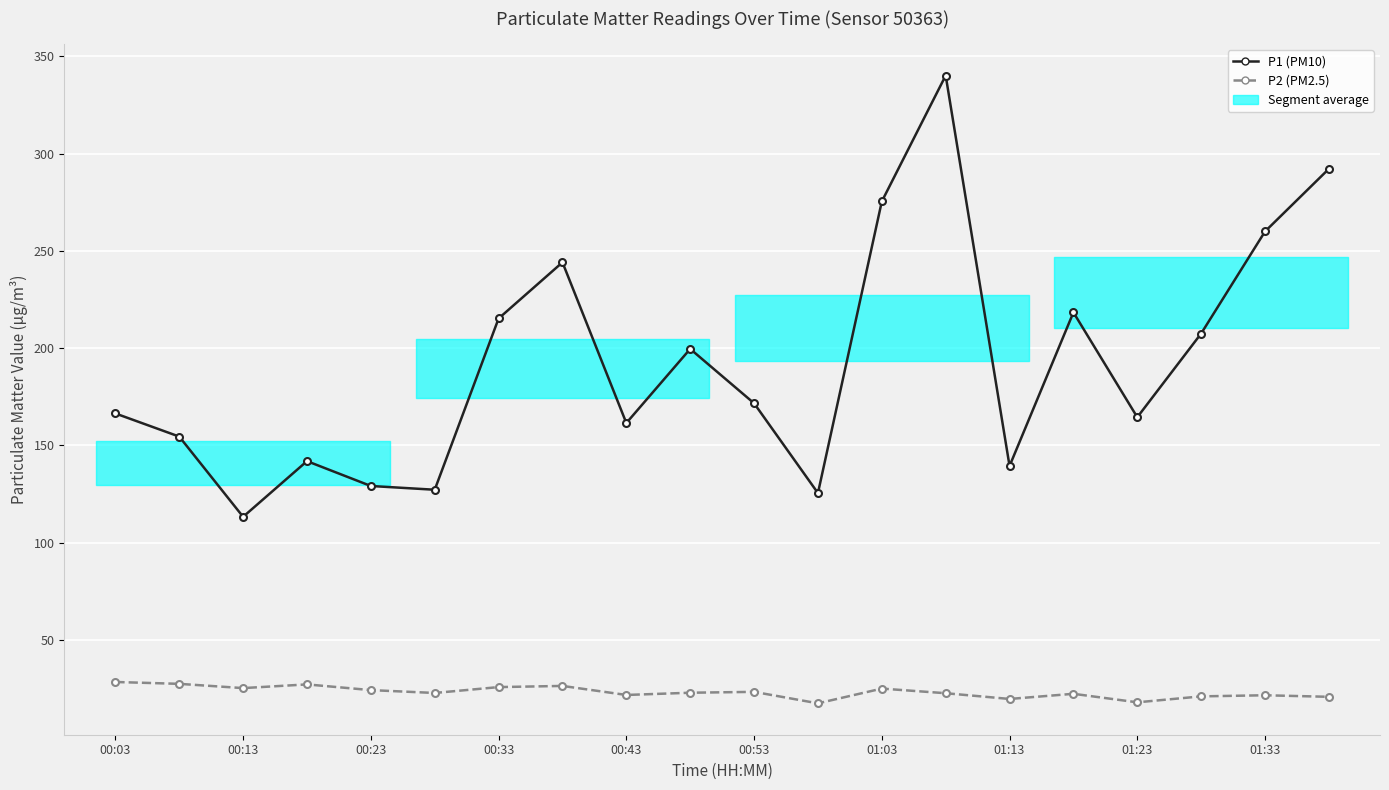

What is the lowest value of the P2 (PM2.5) series?

17.4